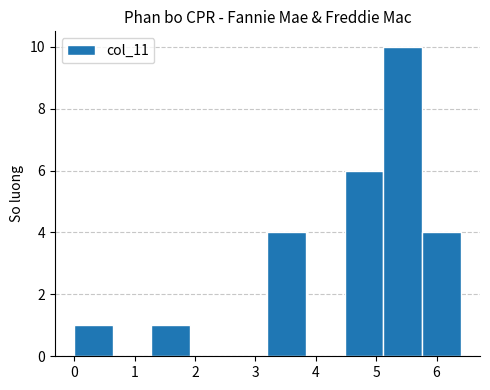

What is the height of the bar covering 5.12 to 5.76 on the x-axis? Neither the bar edges nor the heights are printed on the chart, so give them approximately, as read against the axes.

10